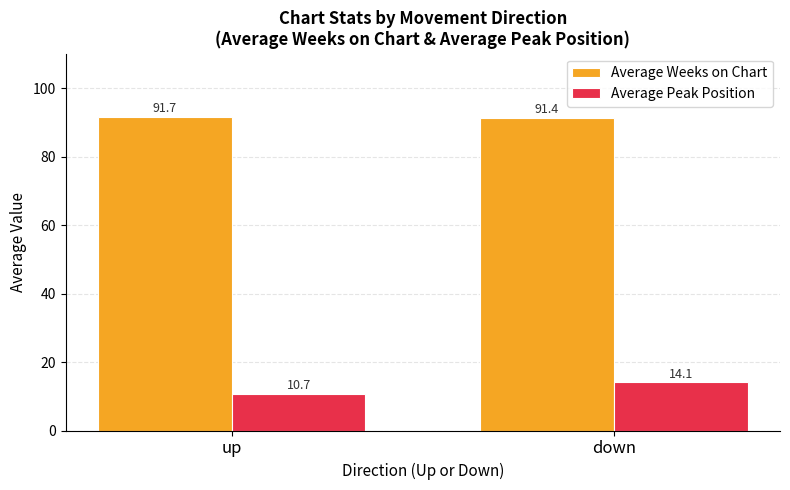

What is the label of the 1st bar from the right?

down